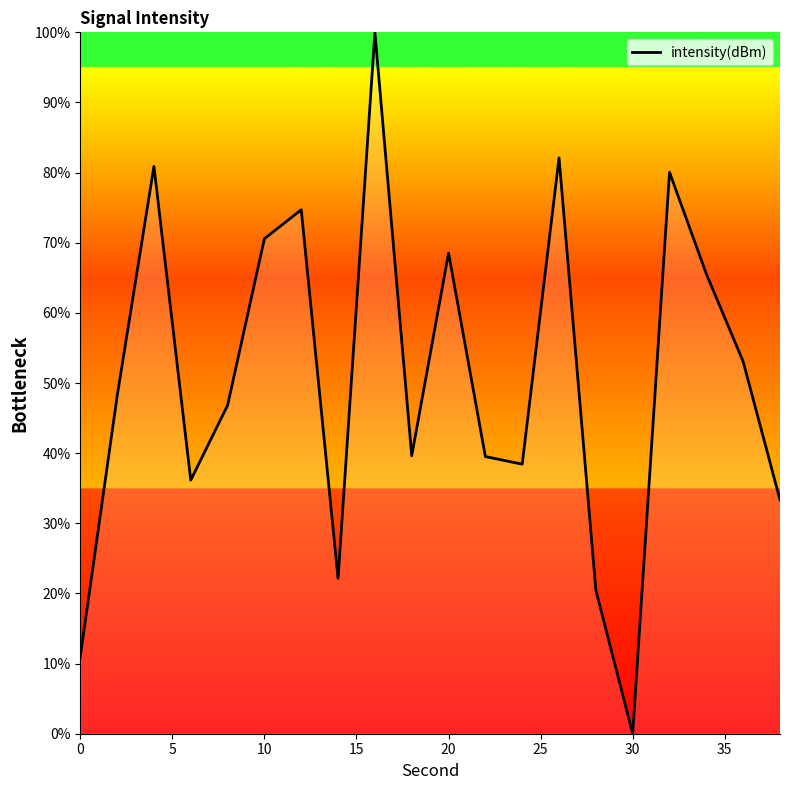

What is the maximum value shown in the chart?

100.0